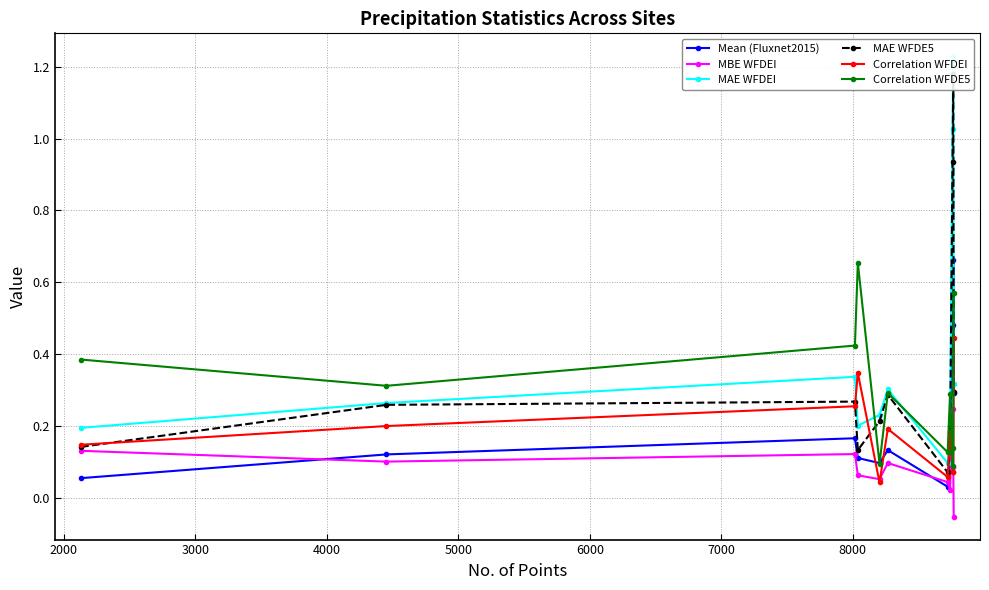

How many interior local peaks does the Mean (Fluxnet2015) series have?

3